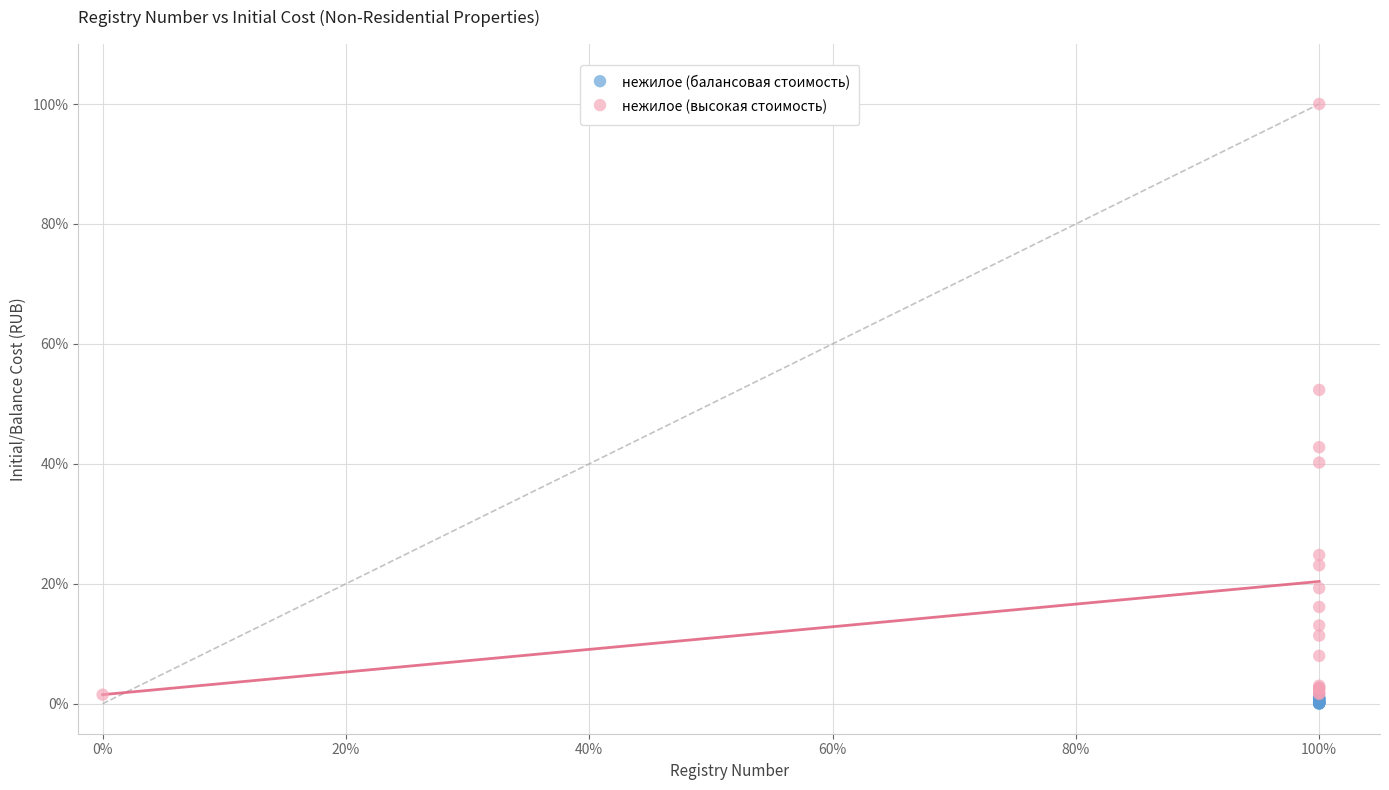

Which series contains the lowest Y value?

нежилое (балансовая стоимость)